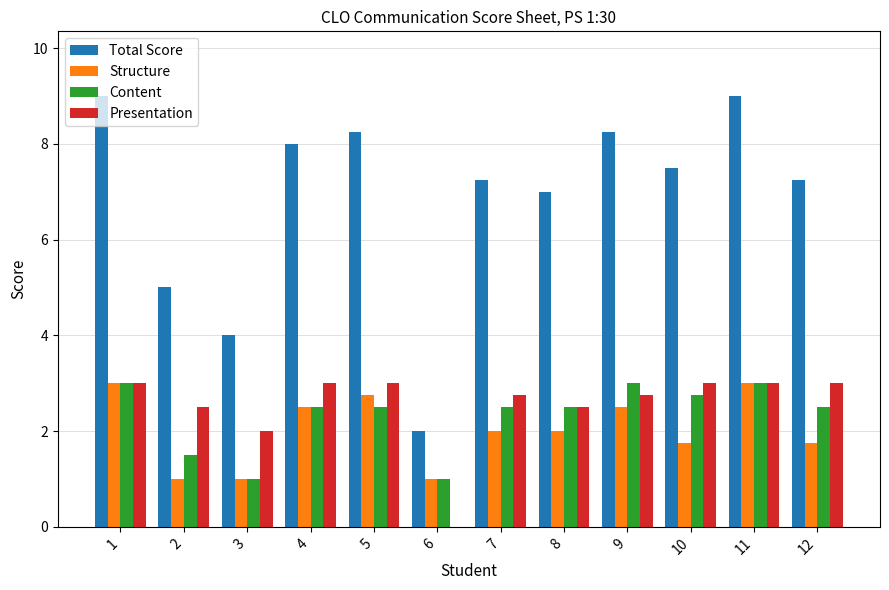

What is the approximate value of Content at 6?

1.0